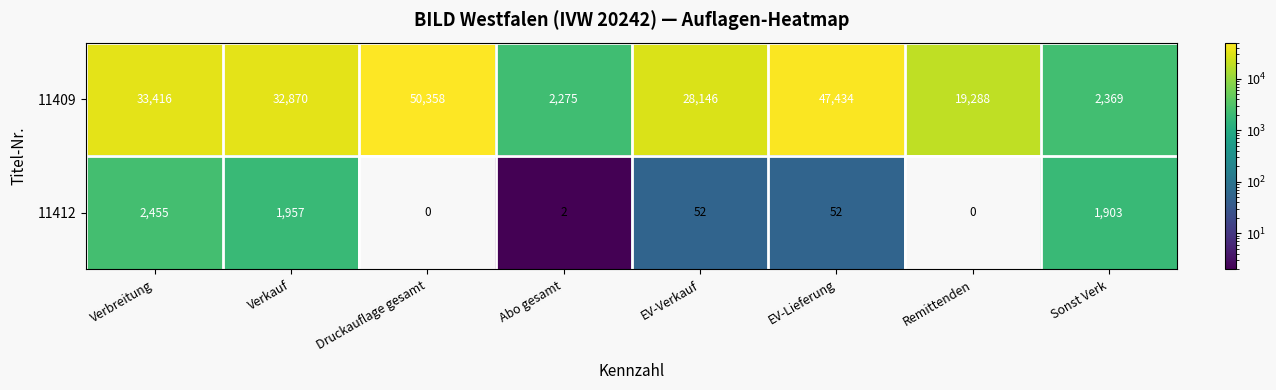

Between Verbreitung and EV-Lieferung, which series saw the biggest shift?

11409